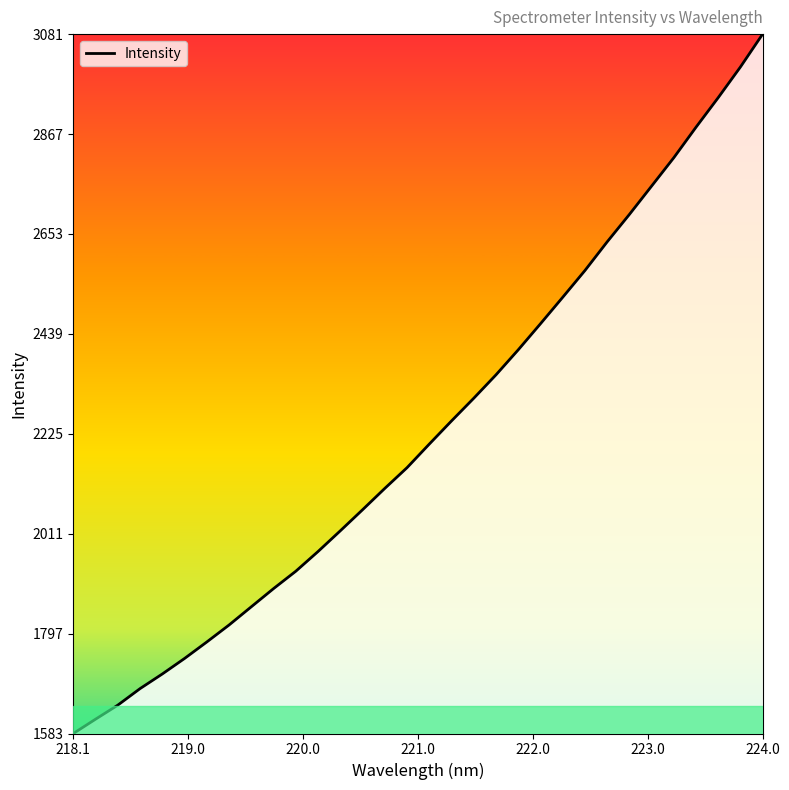

What is the maximum value shown in the chart?

3080.7